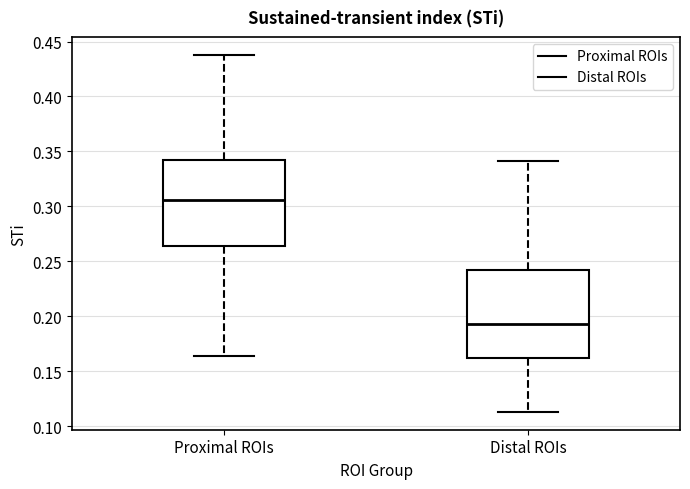

Reading left to right, transcribe this box plot: for each box, give where its median line is, the range the box spans, and where its two whiskers end, as read against the y-axis. The values are not printed on the chart, so give them approximately, as read against the axis.

Proximal ROIs: median 0.305, box 0.265 to 0.340, whiskers 0.165 to 0.440
Distal ROIs: median 0.195, box 0.160 to 0.240, whiskers 0.115 to 0.340